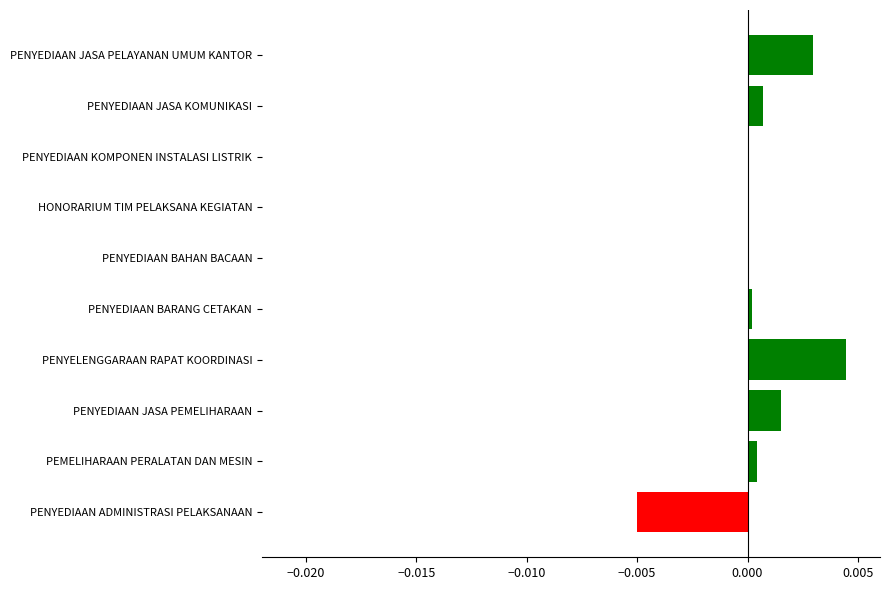

True or false: the data shows 0.0 at HONORARIUM TIM PELAKSANA KEGIATAN.

True